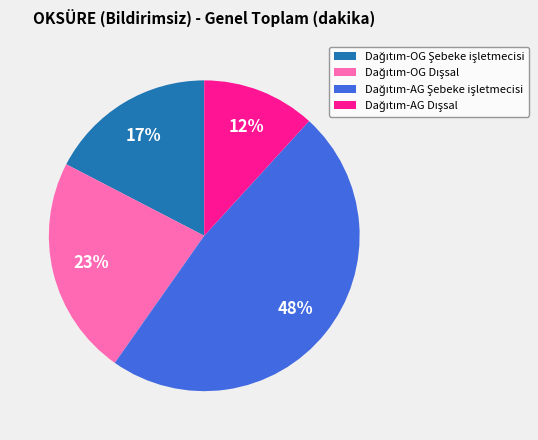

Is there any slice that represents more than half of the pie?

No